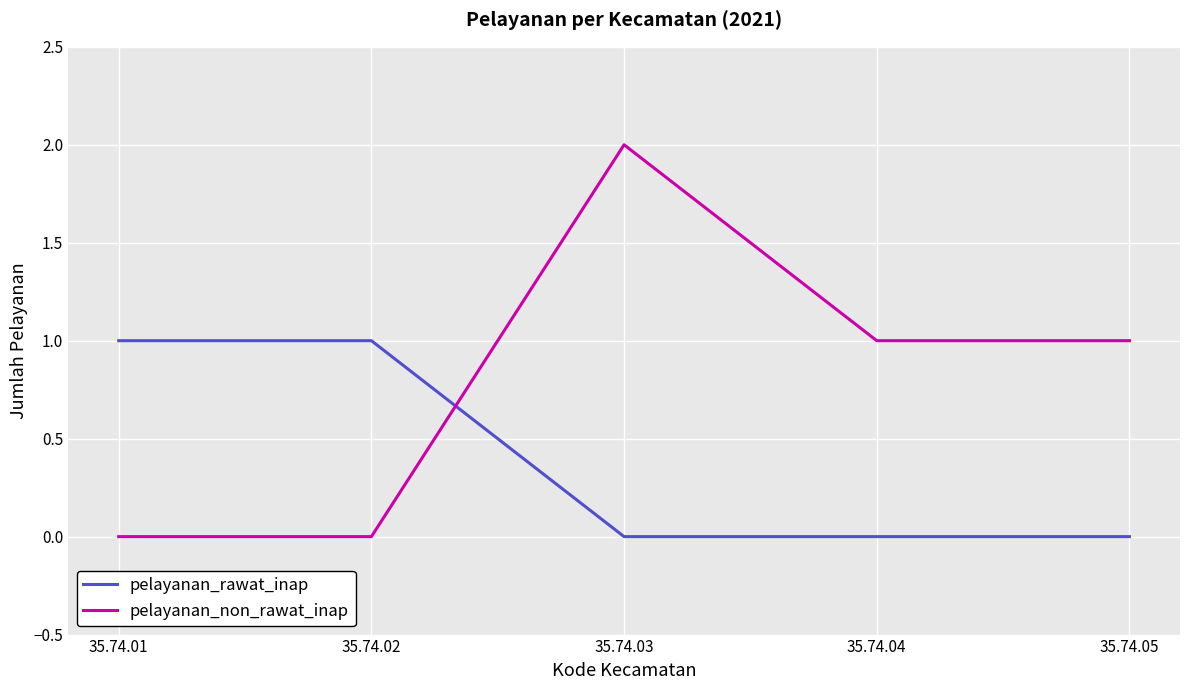

The pelayanan_non_rawat_inap series shows 0 at 35.74.02. True or false?

True